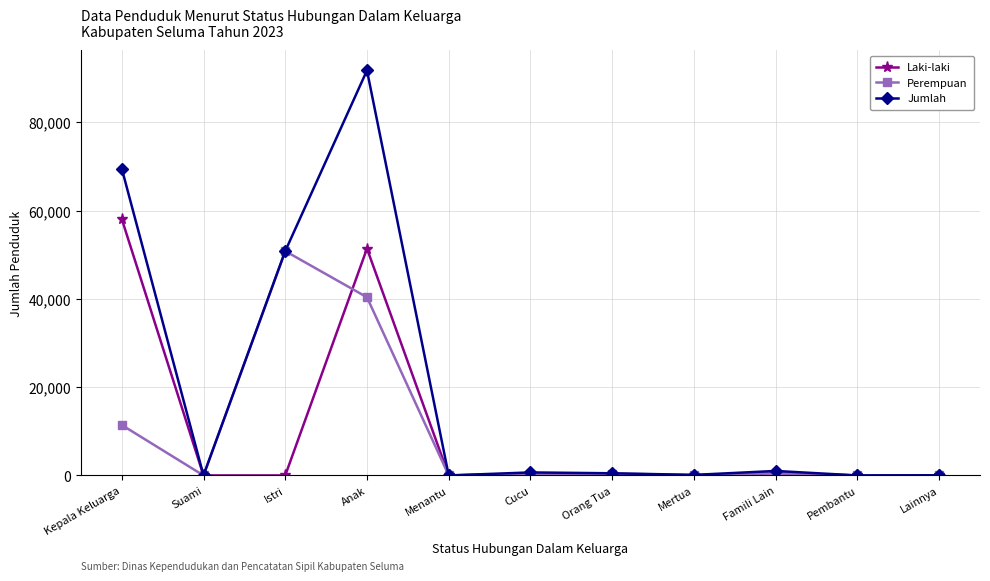

What position from the left is Mertua?

8